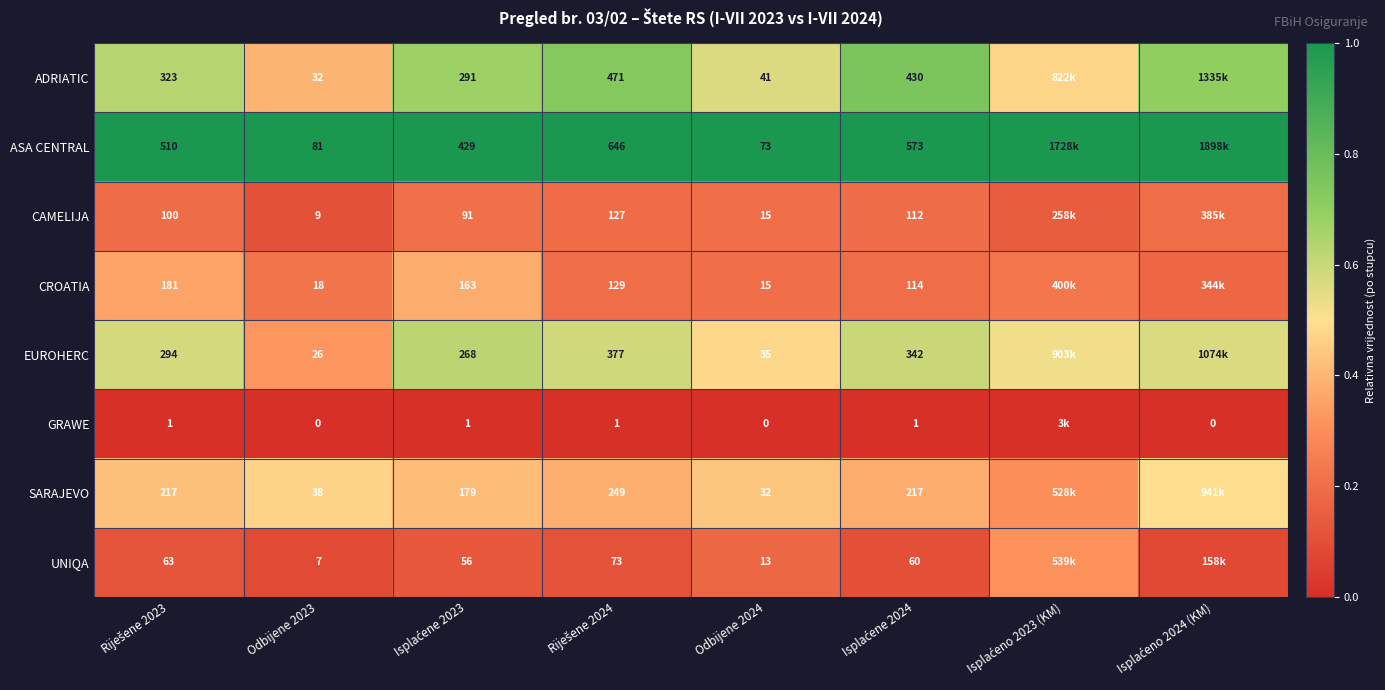

Rank the series at Odbijene 2023 from lowest to highest value.

GRAWE, UNIQA, CAMELIJA, CROATIA, EUROHERC, ADRIATIC, SARAJEVO, ASA CENTRAL